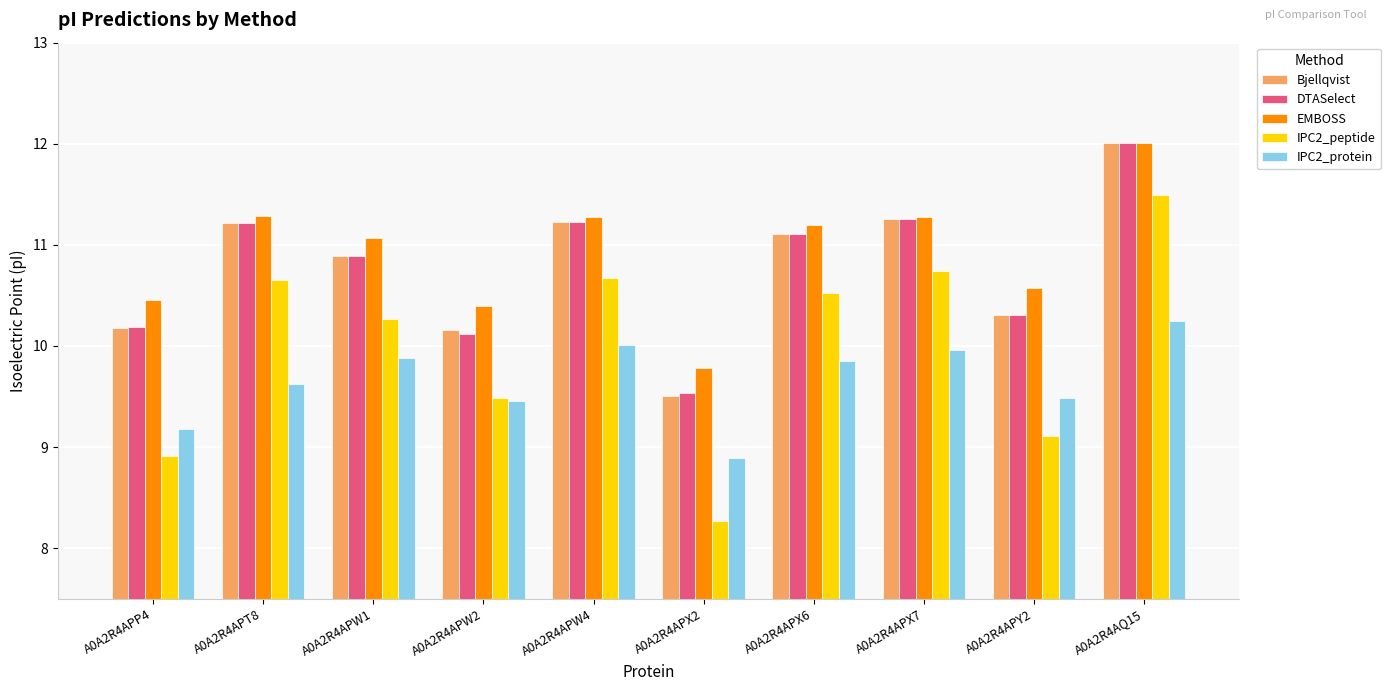

Which series has the largest range (max minus min)?

IPC2_peptide